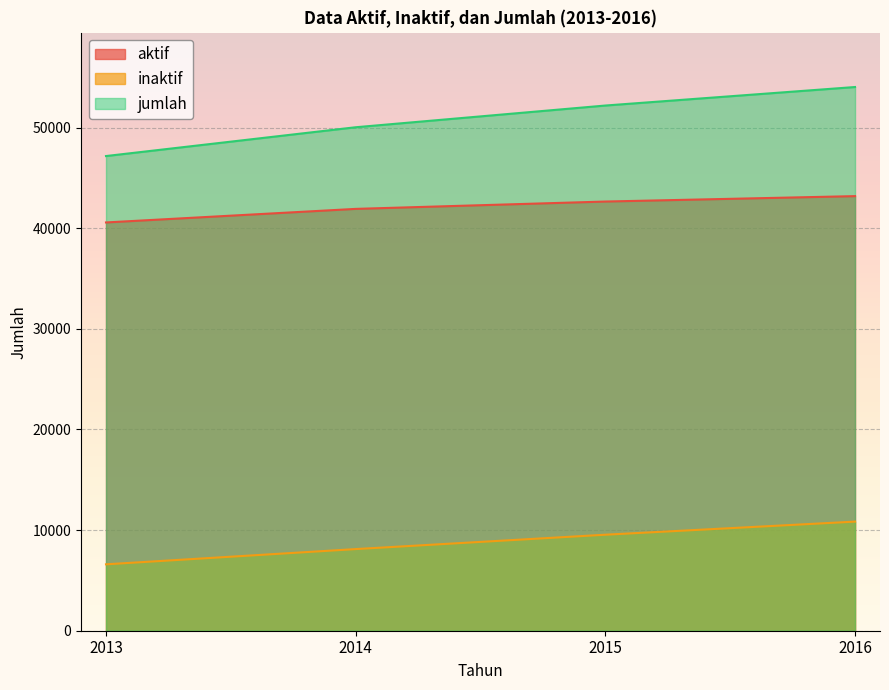

Count the jumlah values in the range 50033 to 54031.

3